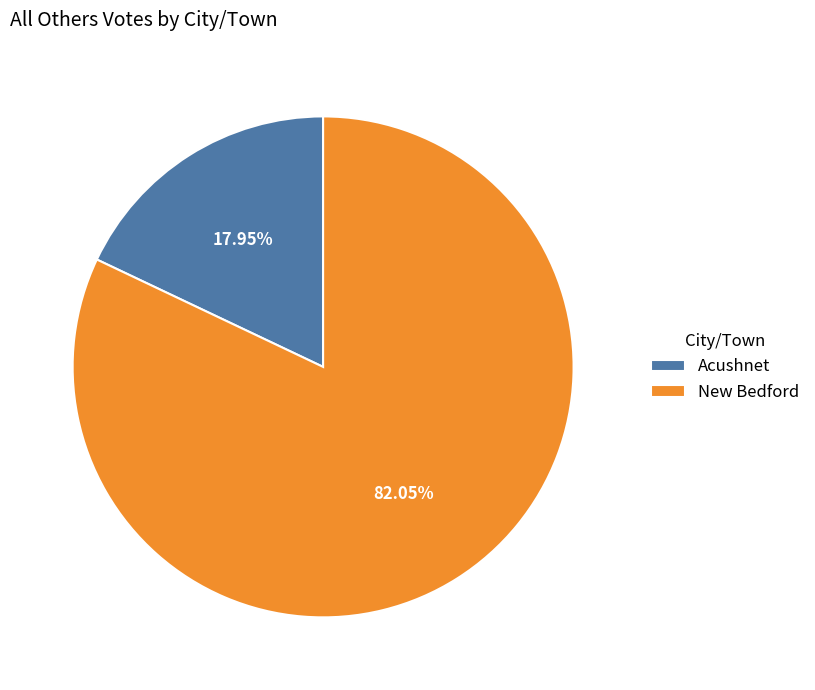

What percentage is the Acushnet slice, to the nearest percent?

18%